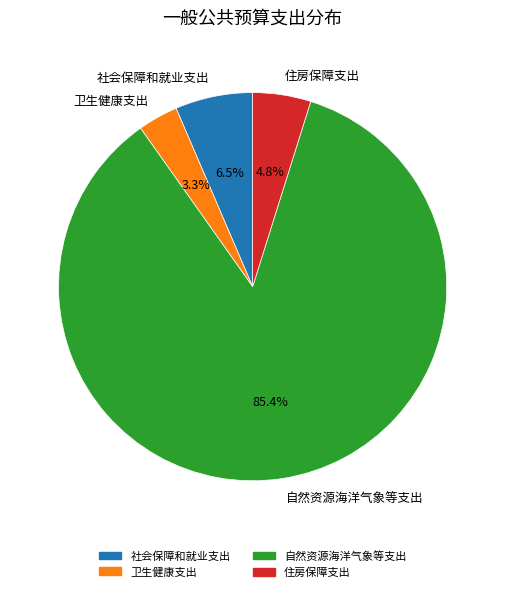

To the nearest percent, what is the difference between the 自然资源海洋气象等支出 and 社会保障和就业支出 slice percentages?

79%